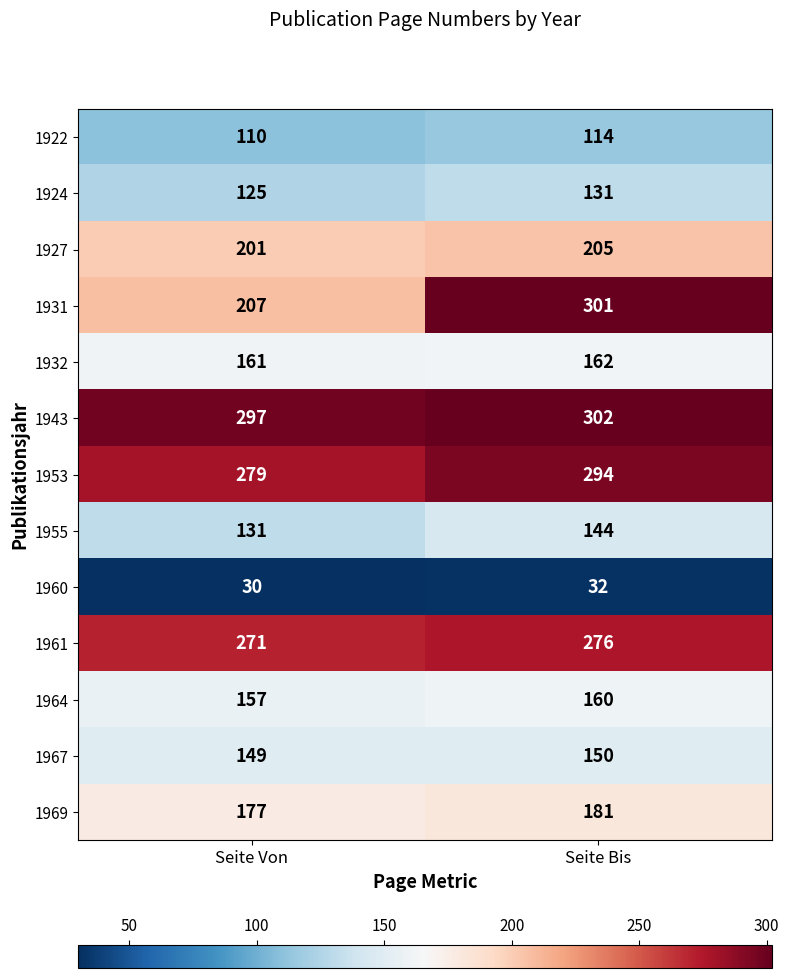

How many series are shown in this chart?

13